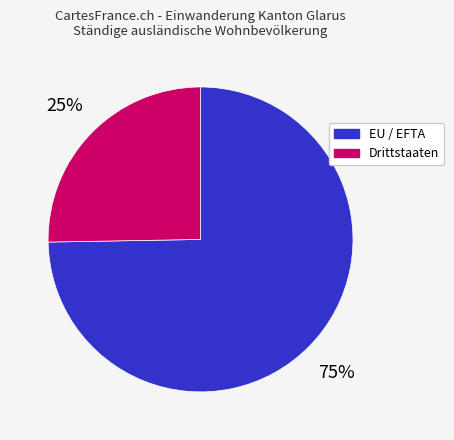

Between Drittstaaten and EU / EFTA, which is larger?

EU / EFTA